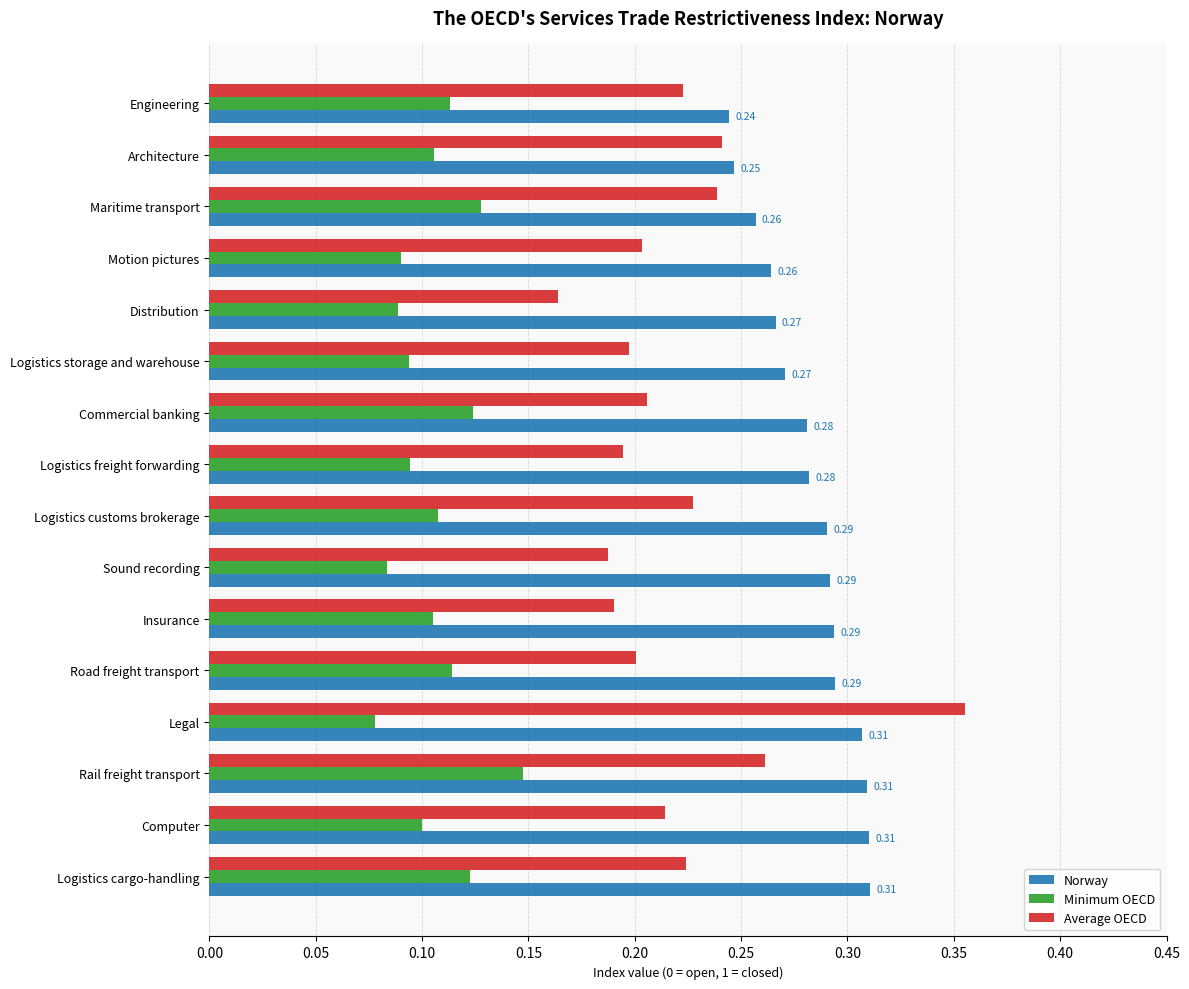

What are all the series names shown in the legend?

Norway, Minimum OECD, Average OECD